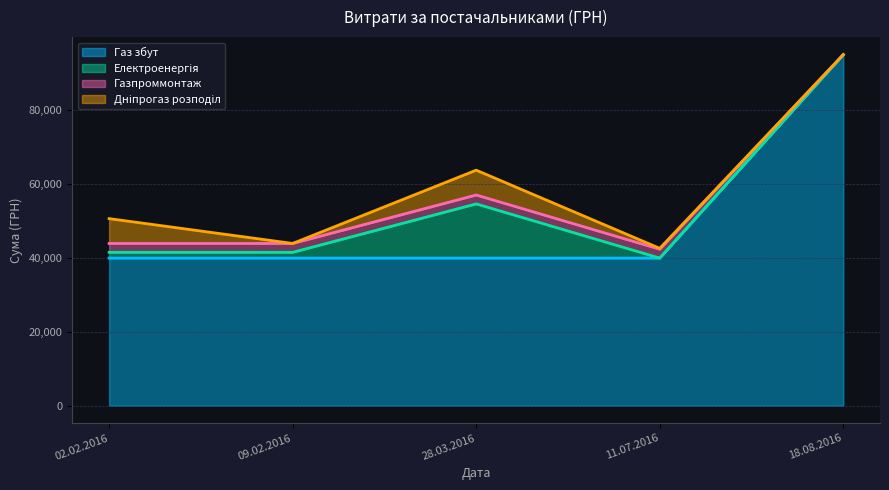

After their last crossing, which series has the higher values: Газпроммонтаж or Електроенергія?

Газпроммонтаж